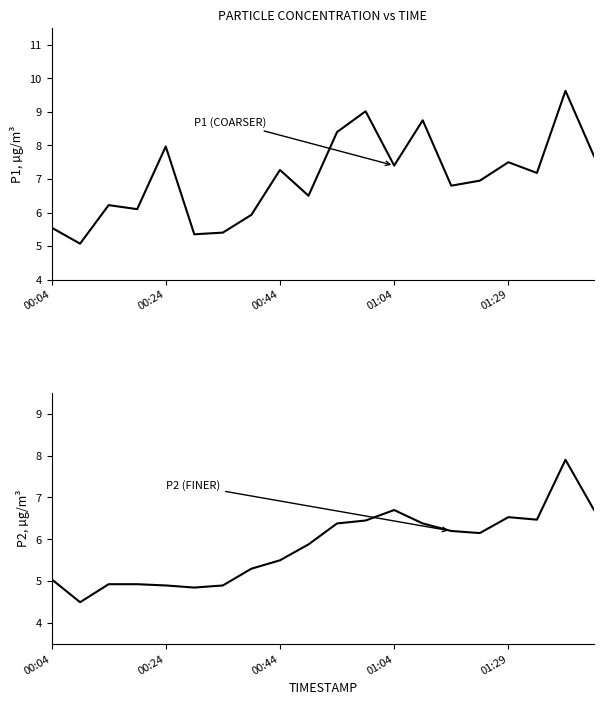

What position from the right is 13?

7